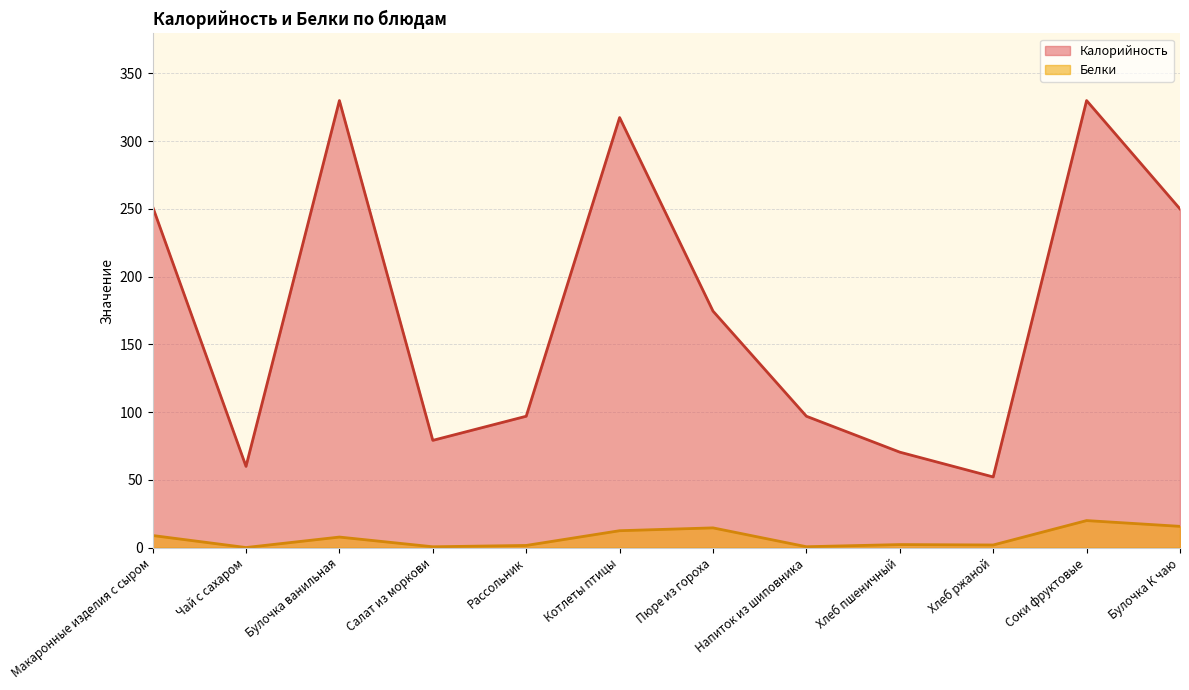

True or false: Белки and Калорийность cross at least once.

False